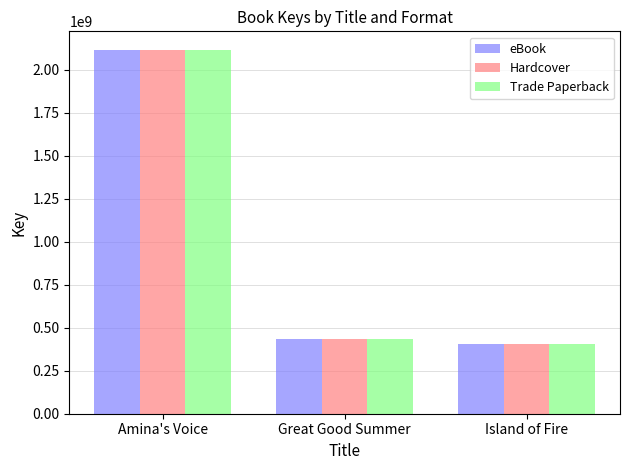

Where is Trade Paperback nearest to the value 1260302426?

Great Good Summer